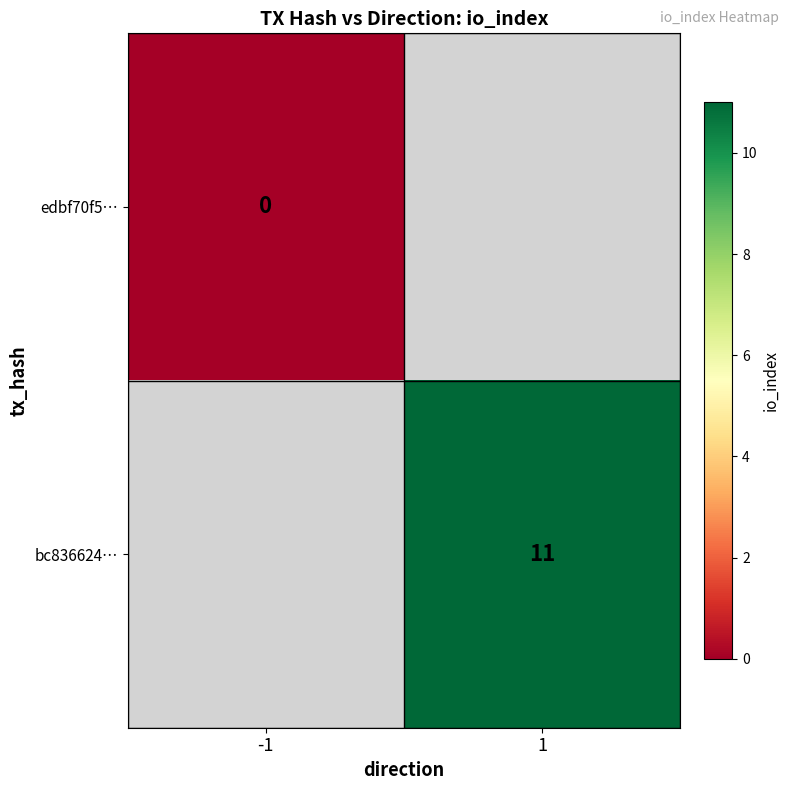

Is the value of edbf70f5… at -1 greater than the value of bc836624… at 1?

No